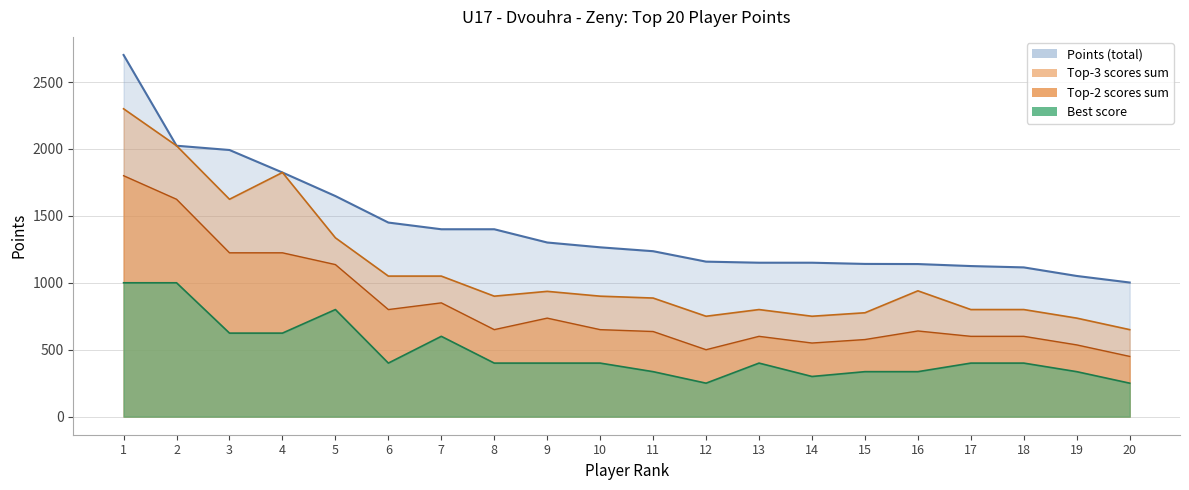

What is the value of the Score_1 point at the 15th from the left?

336